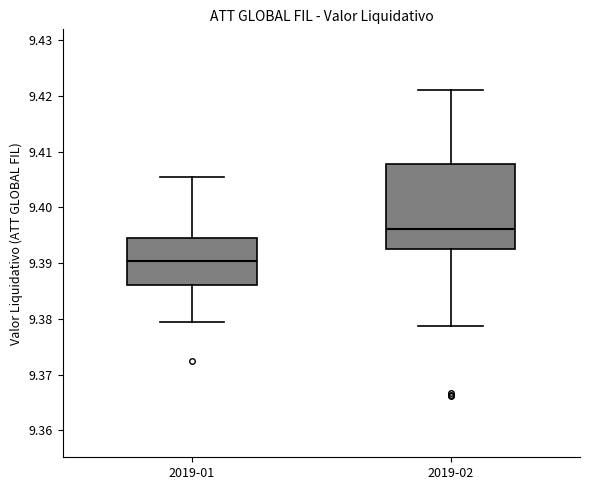

Which box is the tallest, from its lower edge to its upper edge?

2019-02